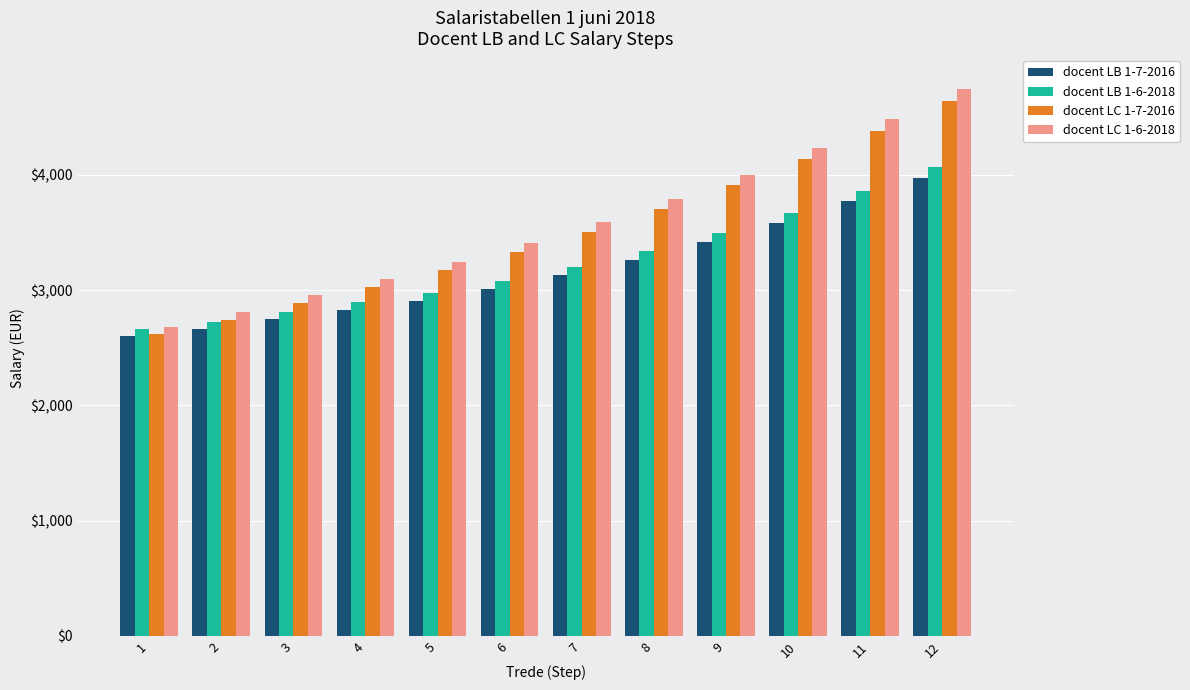

Reading left to right, list all the values displayed in this chart.

docent LB 1-7-2016: 1=2601	2=2665	3=2746	4=2827	5=2909	6=3010	7=3128	8=3262	9=3414	10=3583	11=3770	12=3978
docent LB 1-6-2018: 1=2662	2=2727	3=2810	4=2893	5=2977	6=3080	7=3201	8=3338	9=3494	10=3667	11=3859	12=4071
docent LC 1-7-2016: 1=2617	2=2743	3=2886	4=3030	5=3172	6=3332	7=3509	8=3701	9=3911	10=4137	11=4380	12=4639
docent LC 1-6-2018: 1=2679	2=2807	3=2954	4=3101	5=3247	6=3410	7=3591	8=3788	9=4003	10=4234	11=4483	12=4748